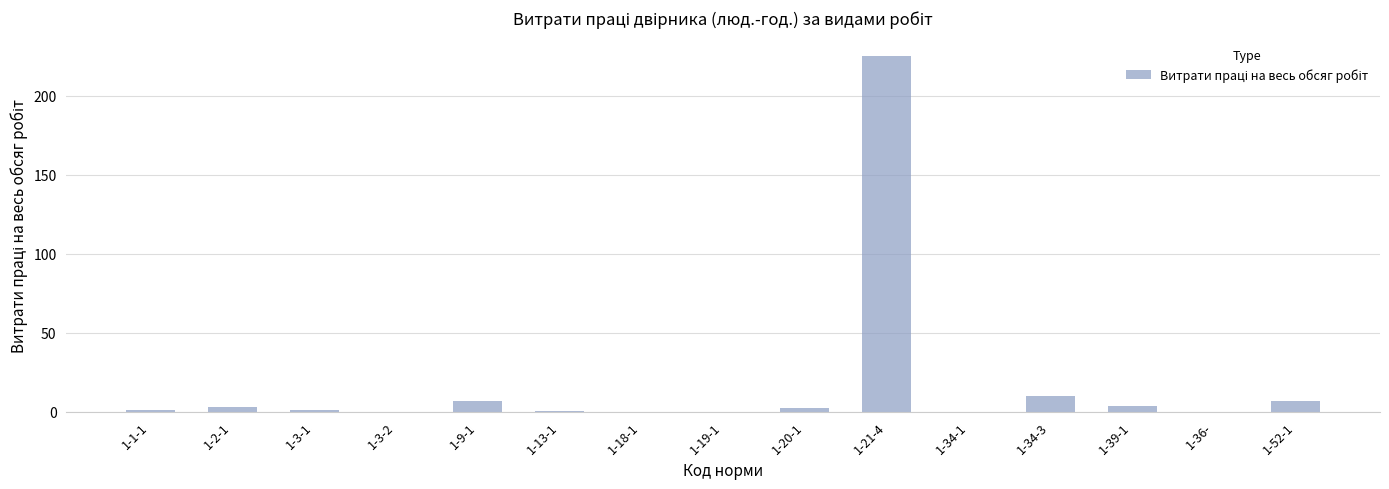

True or false: the data shows 0.0 at 1-34-1.

True